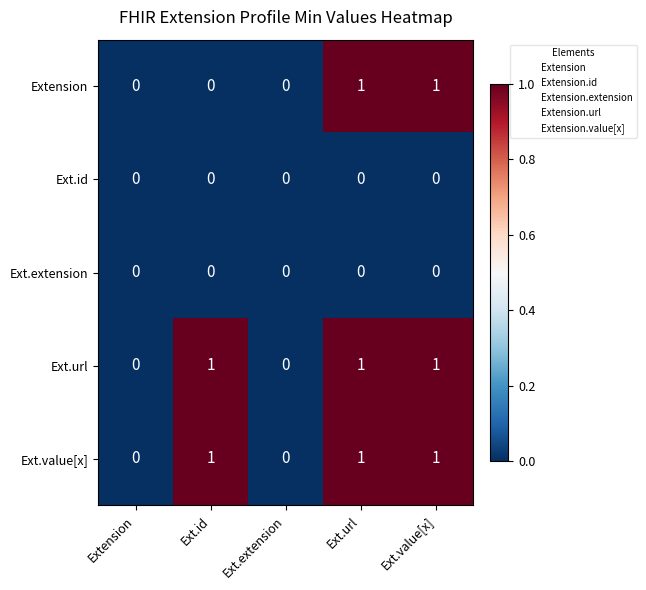

How many categories are shown in the chart?

5